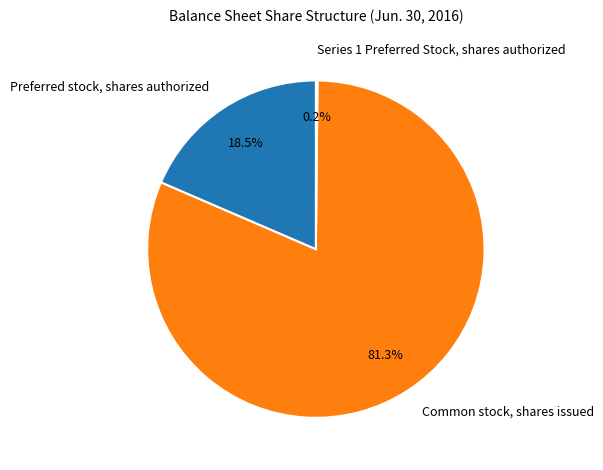

To the nearest percent, what percentage of the pie is Common stock, shares issued?

81%